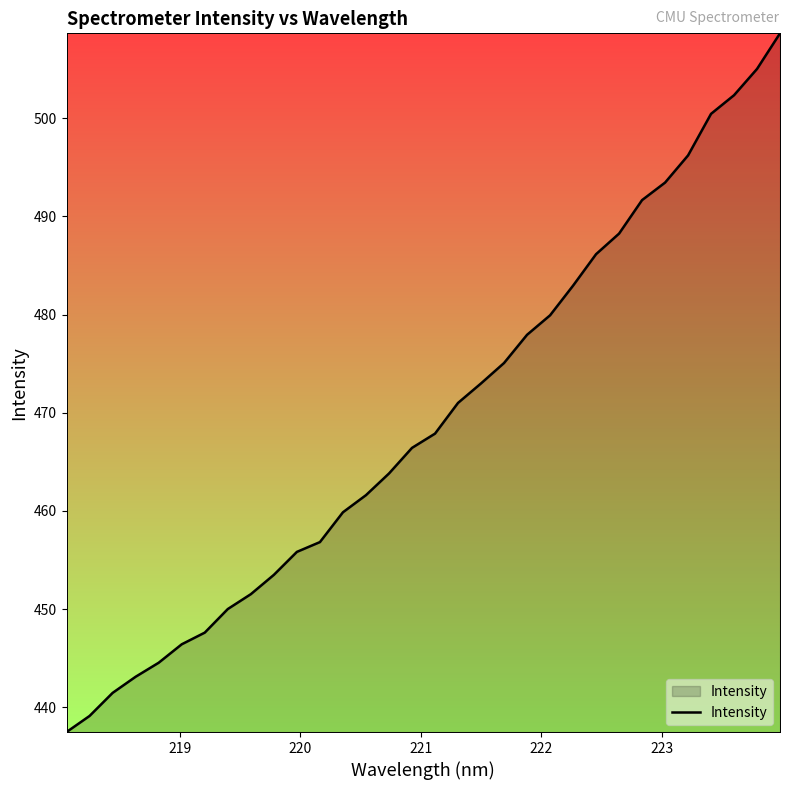

What is the average value?

469.3